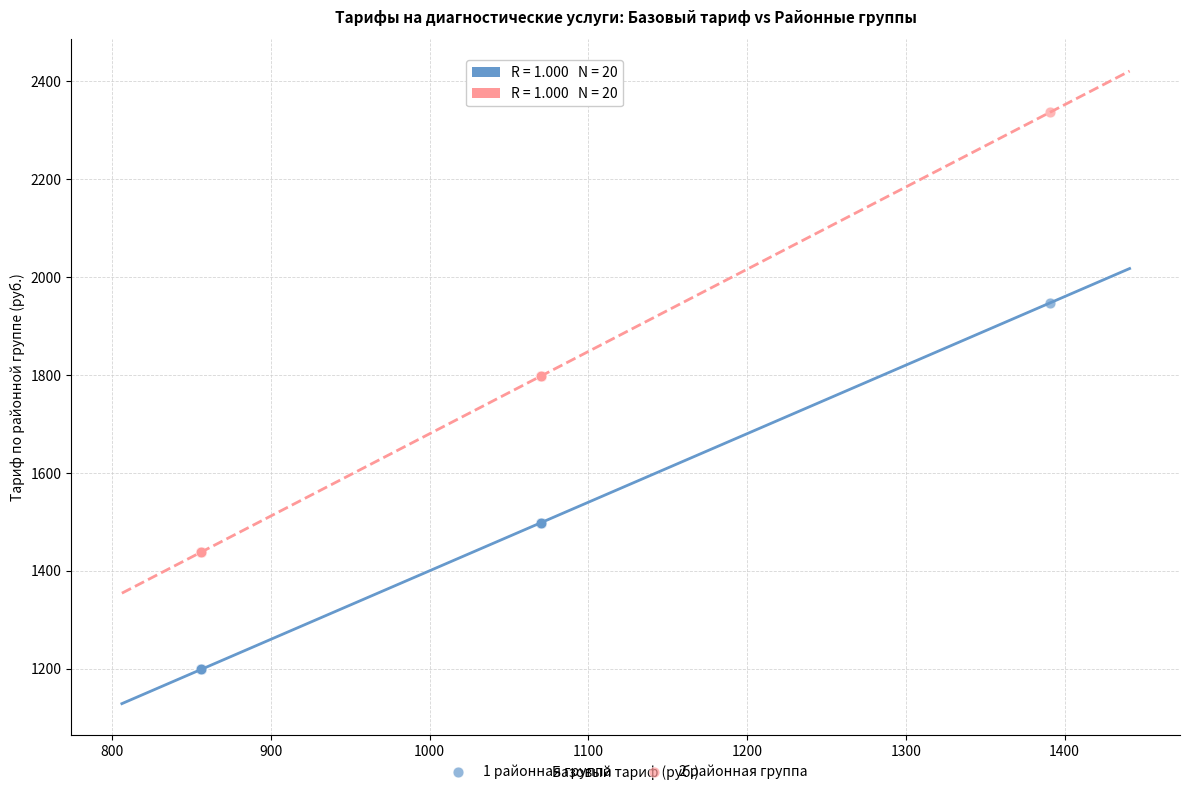

Which series reaches the maximum Y coordinate?

2 районная группа